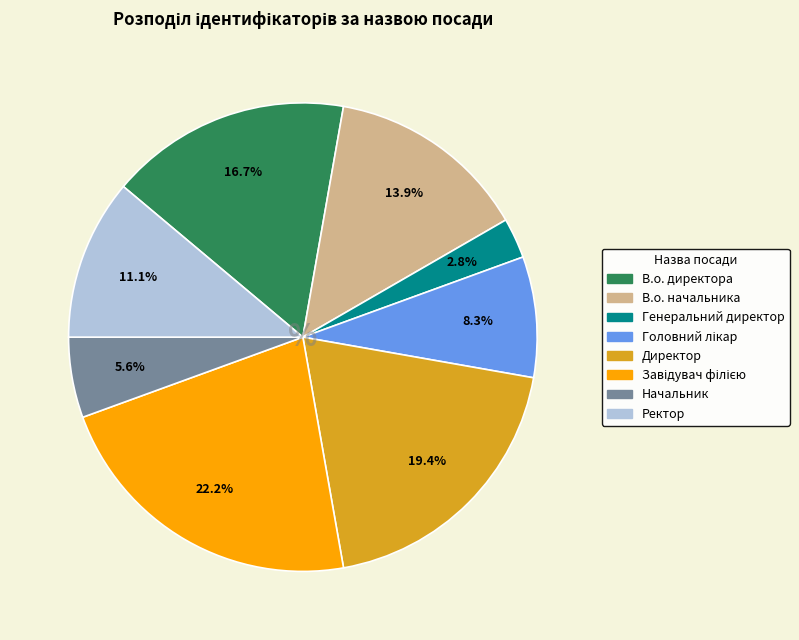

How many slices are in this pie chart?

8